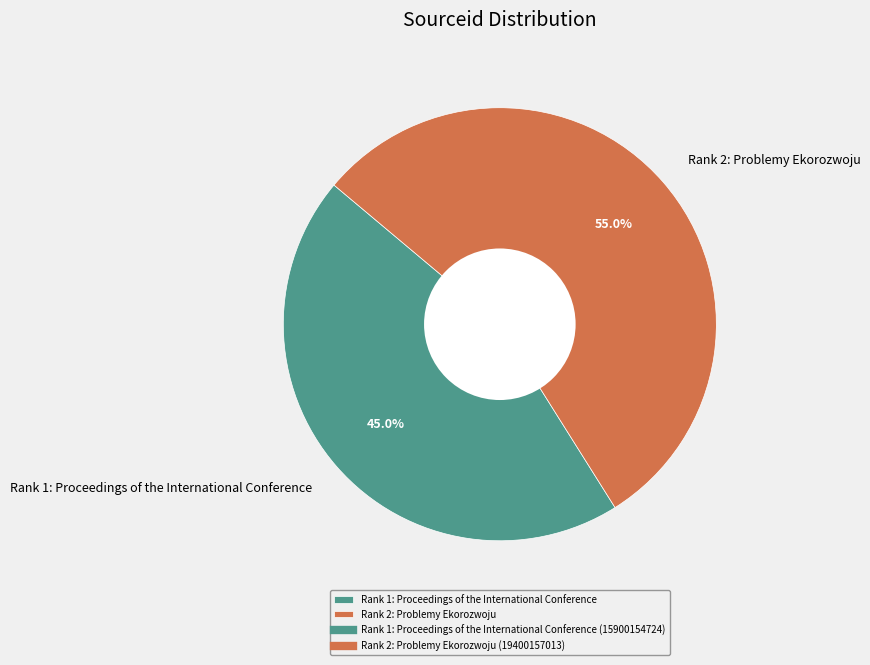

What is the smallest slice in the pie chart?

Rank 1: Proceedings of the International Conference